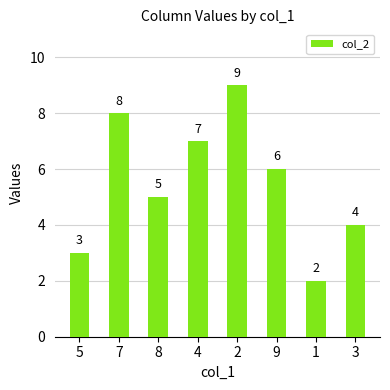

List the labels in order of value, smallest first.

1, 5, 3, 8, 9, 4, 7, 2